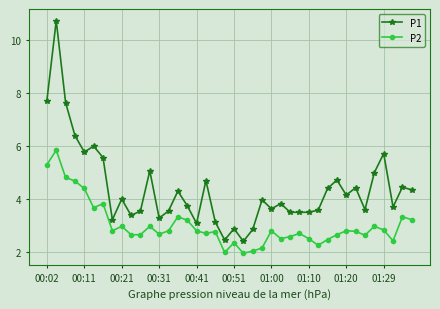

True or false: P2 and P1 intersect in this chart.

False